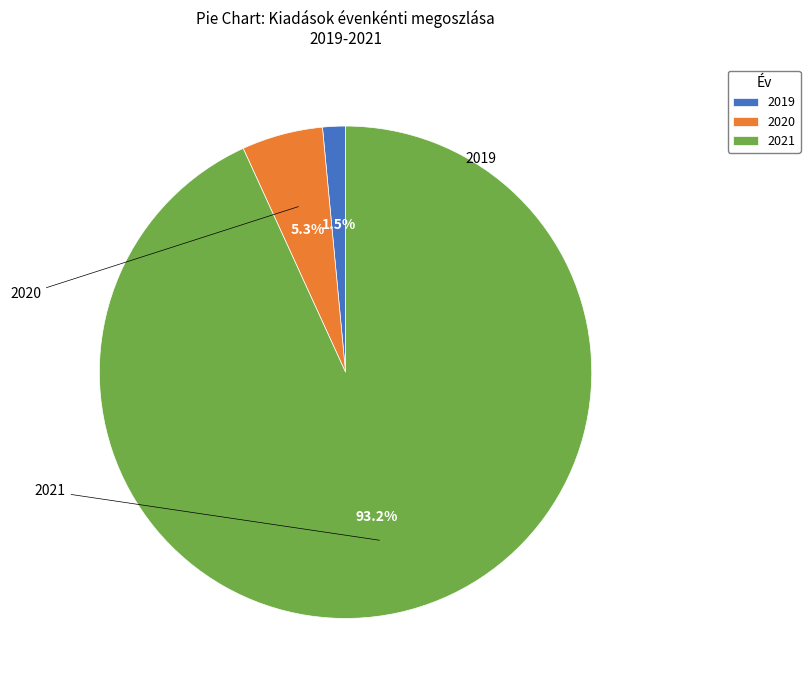

Does any single category account for the majority?

Yes